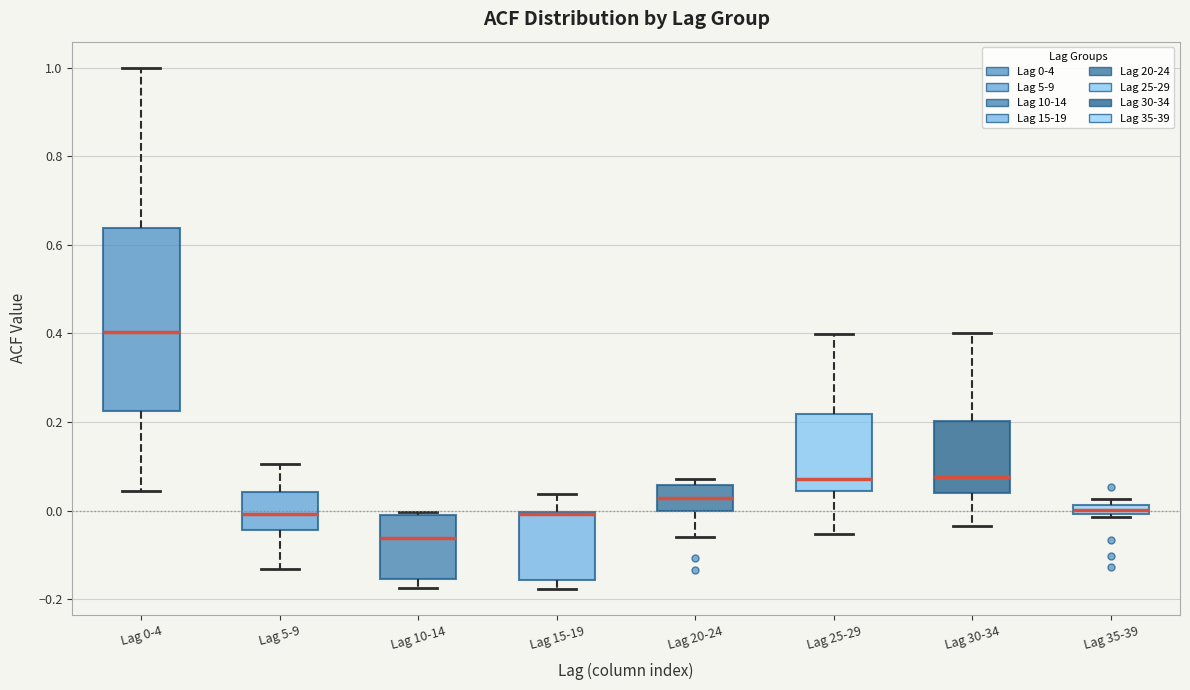

Where does the lower whisker of the box for Lag 20-24 end on the y-axis? The values are not printed on the chart, so give them approximately, as read against the axis.

-0.06